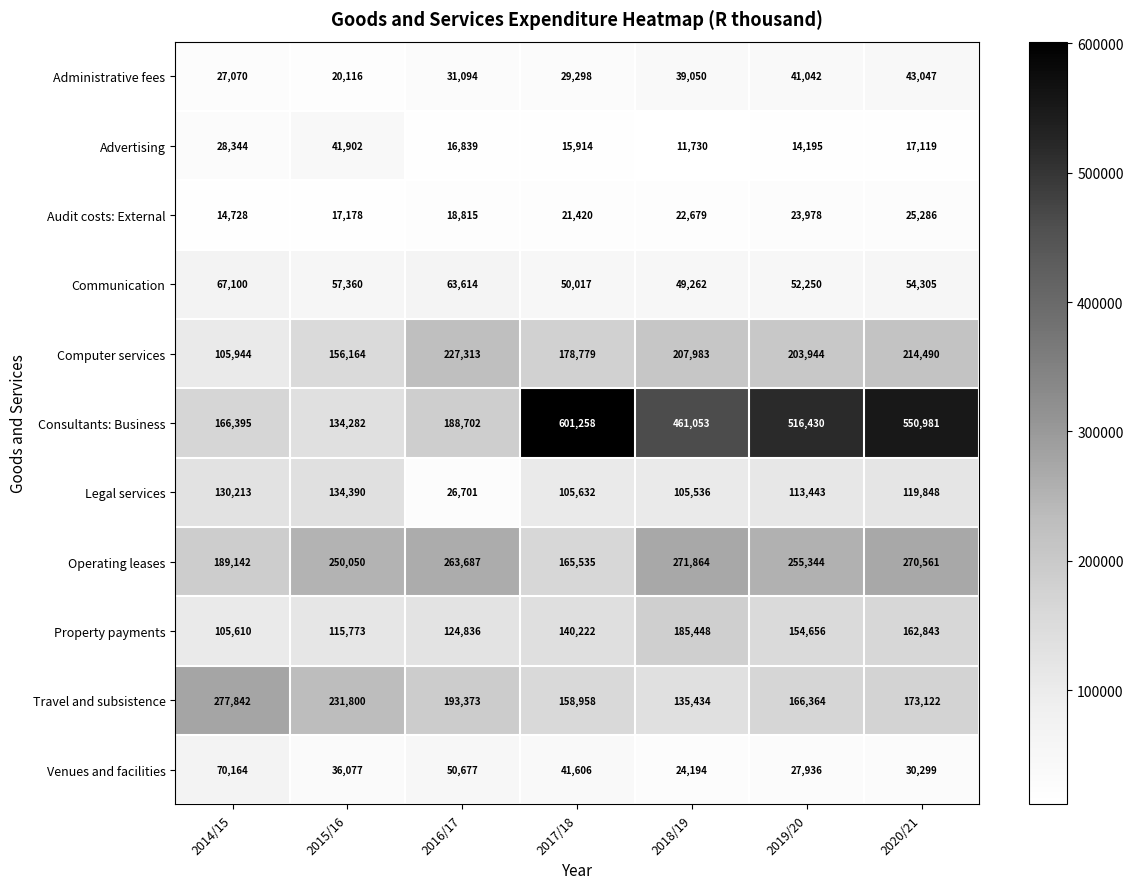

The value of Operating leases at 2019/20 is 349843. True or false?

False